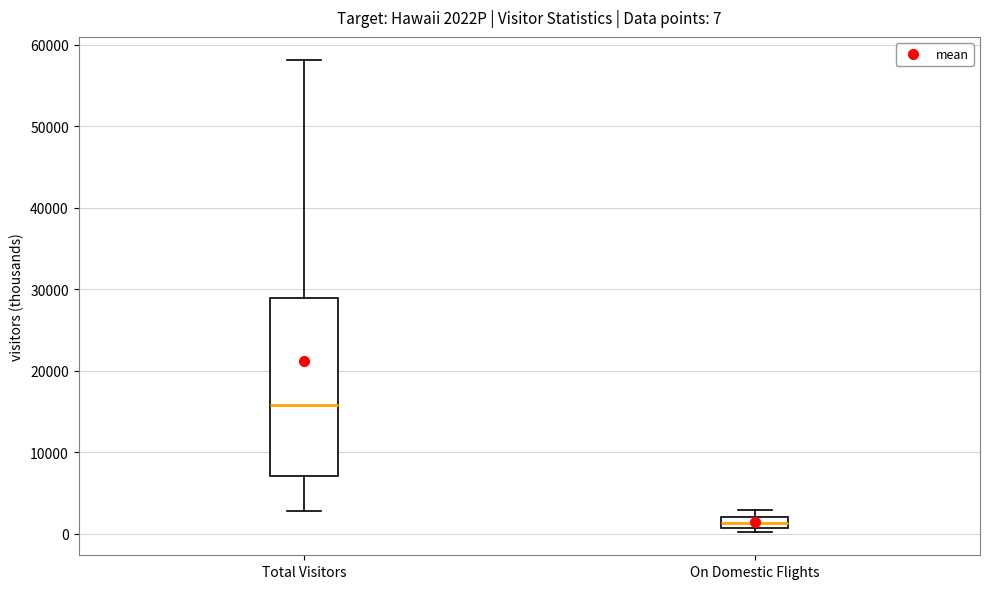

Which box's median line is the highest?

Total Visitors